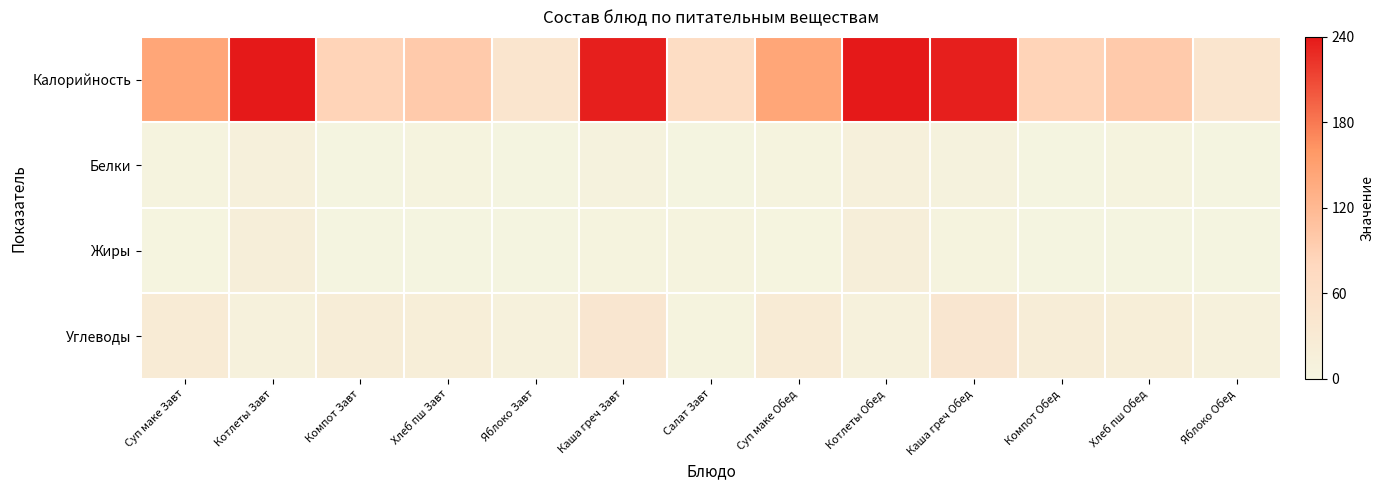

Which series has the largest total across all categories?

Калорийность